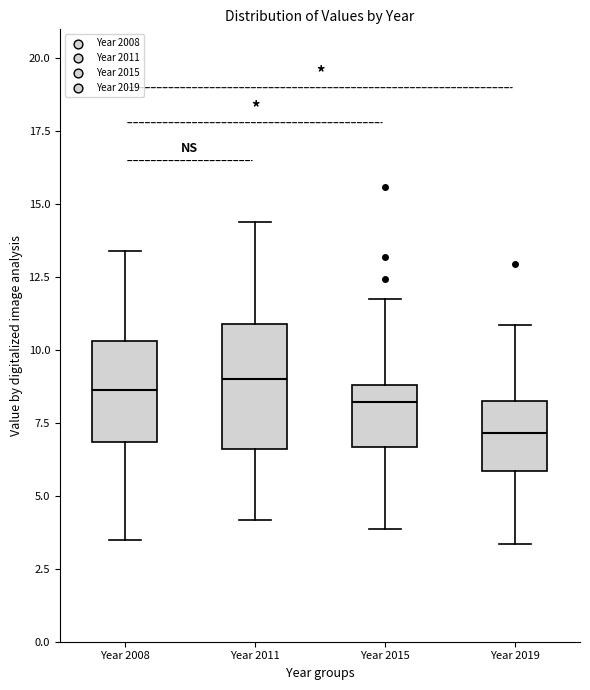

Reading left to right, transcribe this box plot: for each box, give where its median line is, the range the box spans, and where its two whiskers end, as read against the y-axis. The values are not printed on the chart, so give them approximately, as read against the axis.

Year 2008: median 8.5, box 7.0 to 10.5, whiskers 3.5 to 13.5
Year 2011: median 9.0, box 6.5 to 11.0, whiskers 4.0 to 14.5
Year 2015: median 8.0, box 6.5 to 9.0, whiskers 4.0 to 12.0
Year 2019: median 7.0, box 6.0 to 8.5, whiskers 3.5 to 11.0